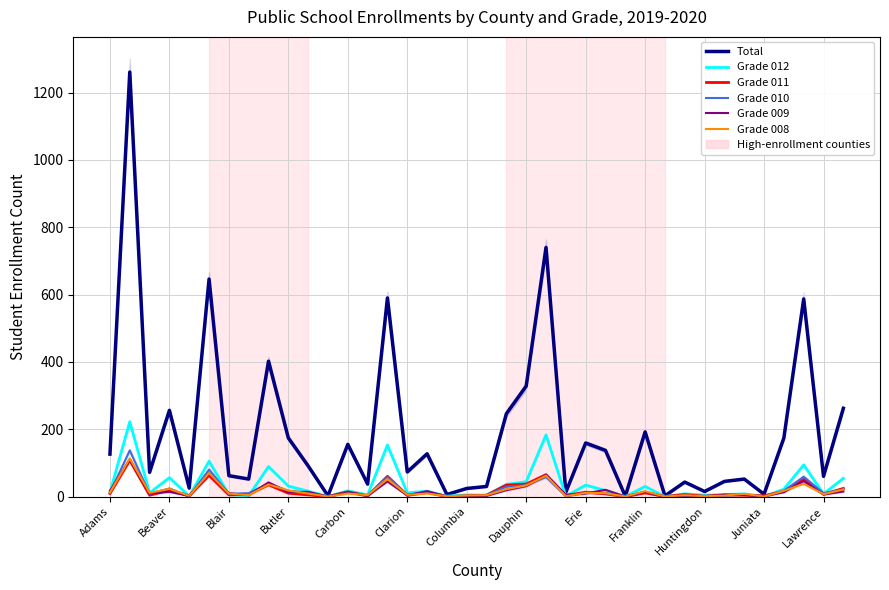

How many times do Grade 010 and Grade 008 cross each other?

12